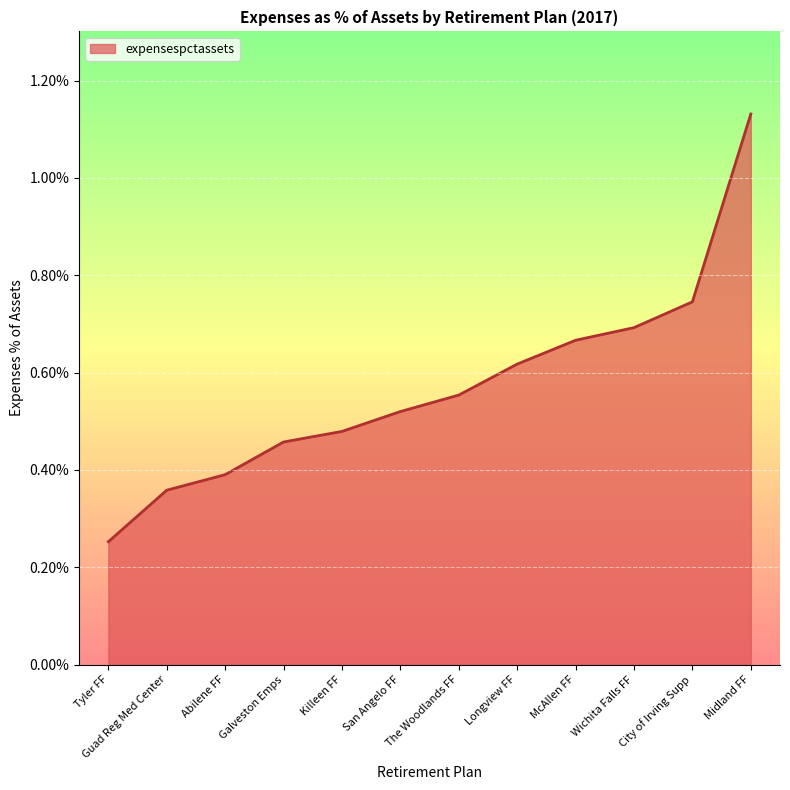

Is this an area chart (filled region under the line)?

Yes